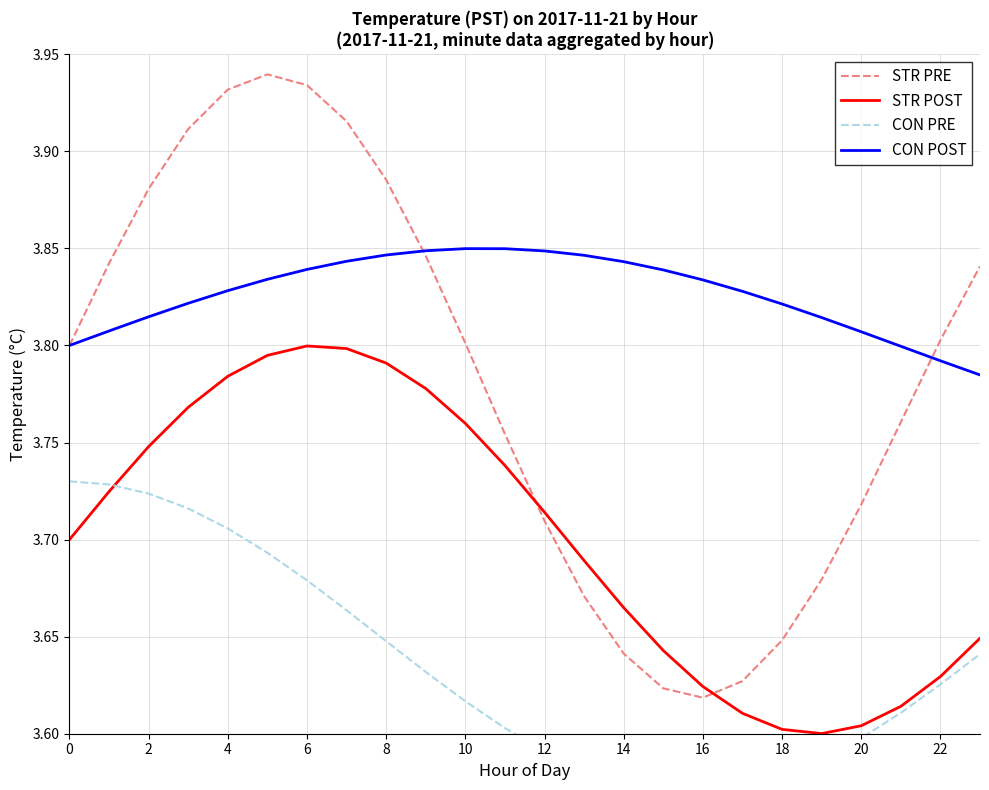

How many series are shown in this chart?

4